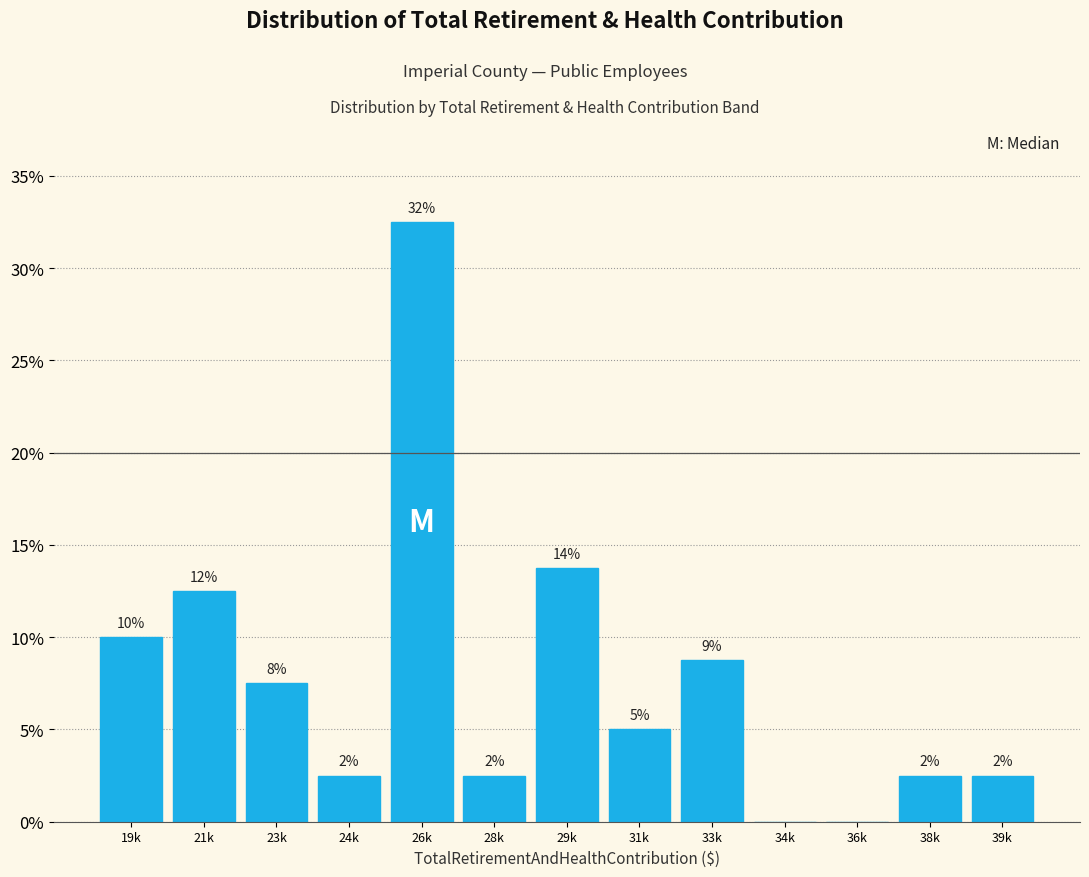

Are the bars horizontal?

No